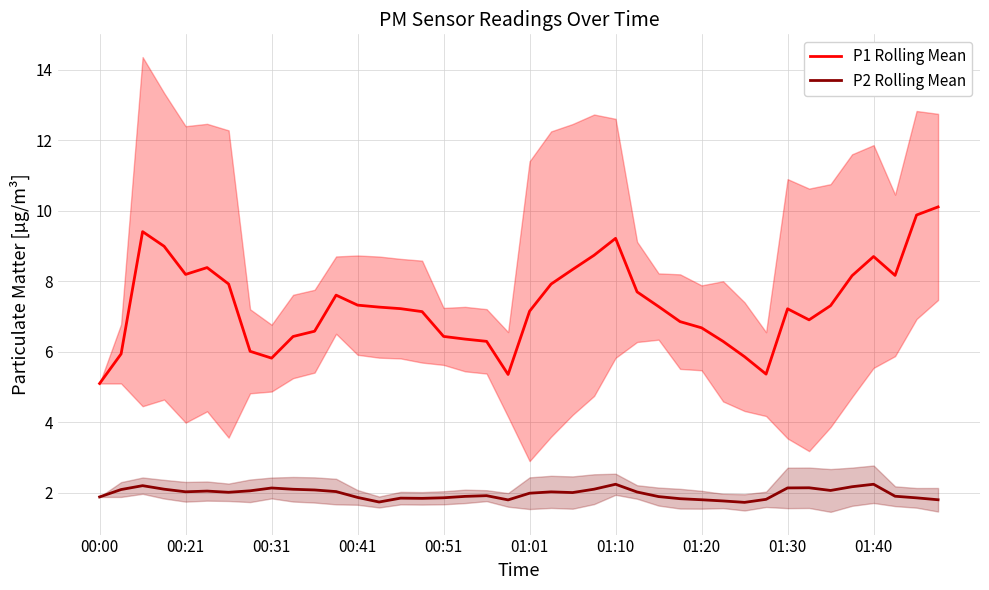

How many values in the P1 Rolling Mean series are below 7?

16